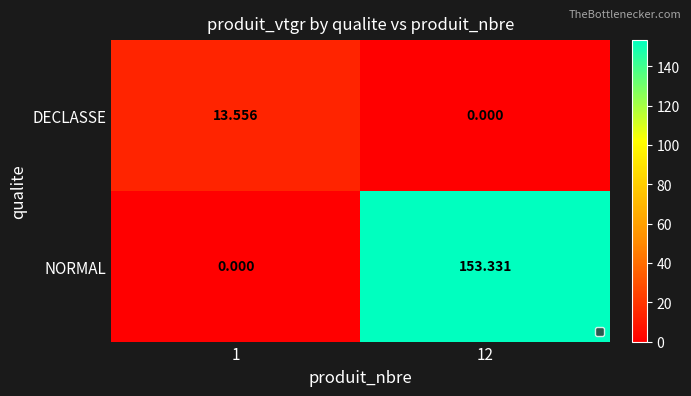

Which series changed the most between 1 and 12?

NORMAL